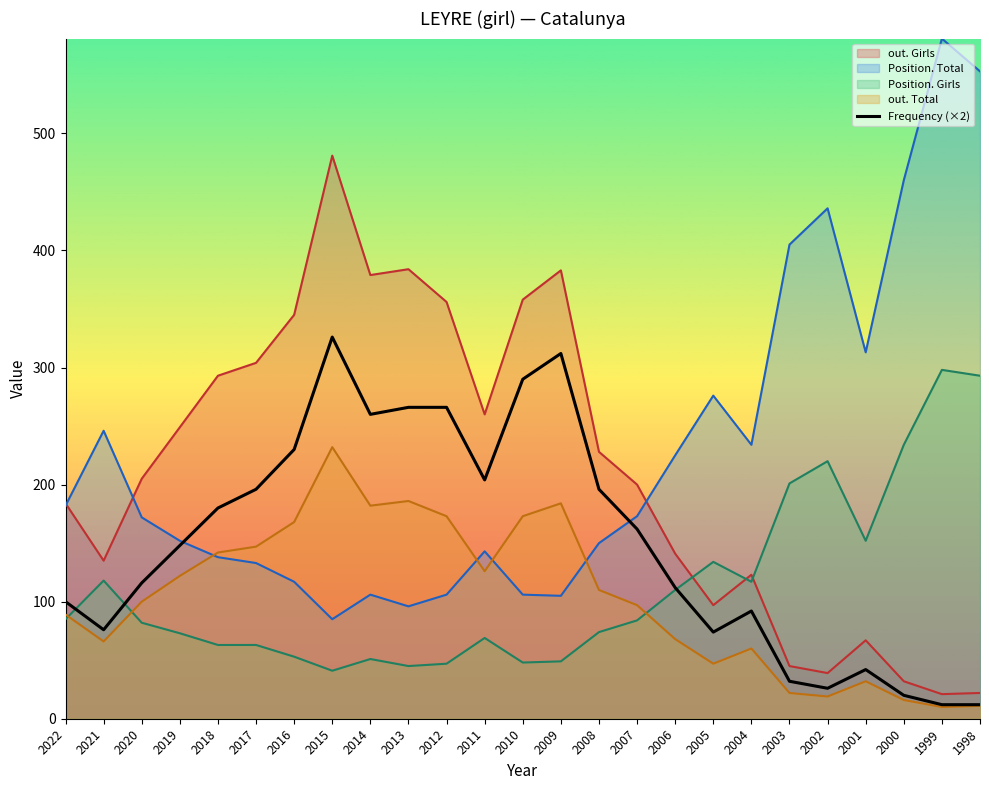

Where does the data first go above 148?

2018